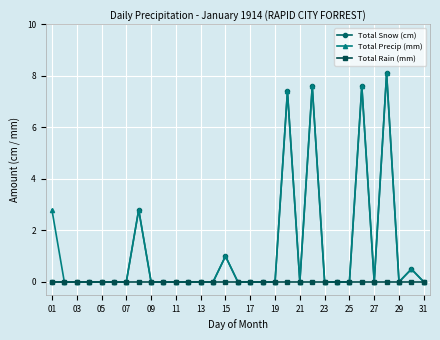

What is the maximum value shown in the chart?

8.1